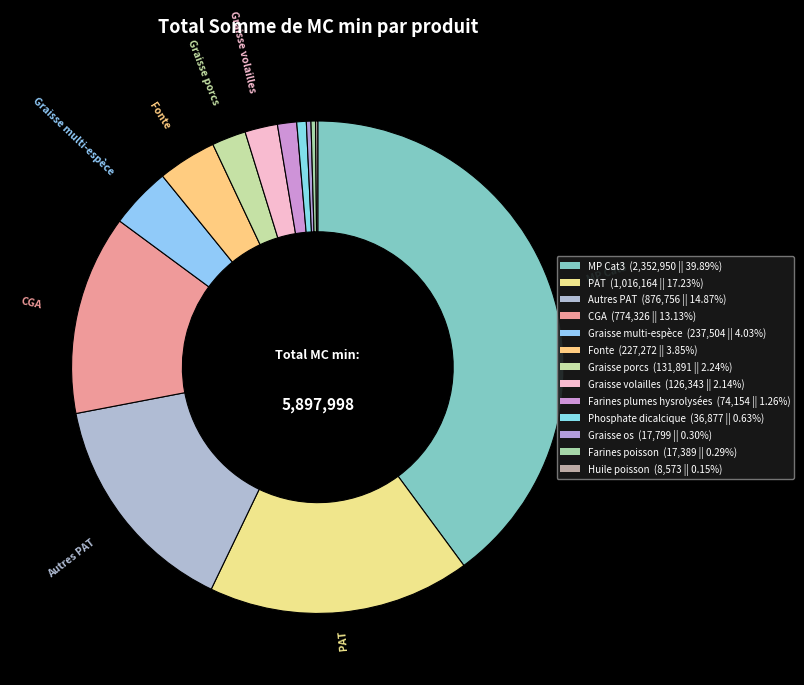

Count the number of slices in the pie.

13